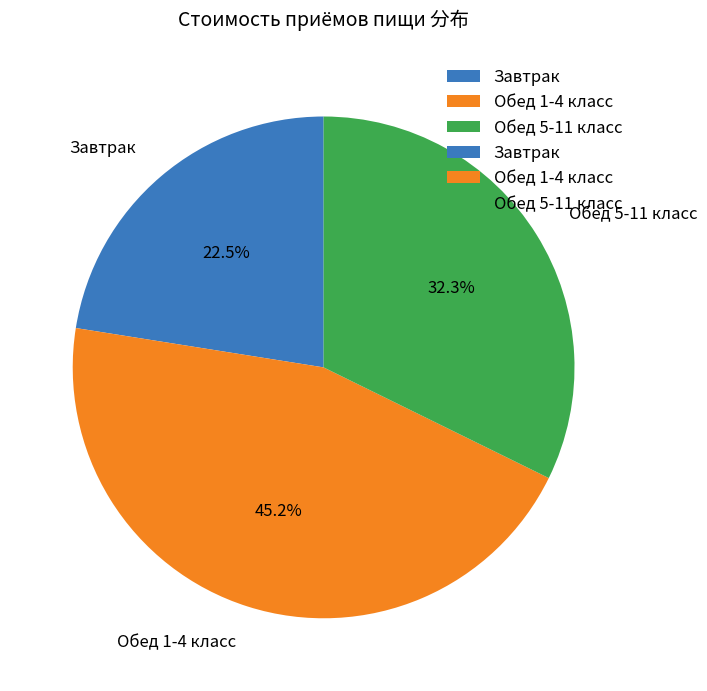

Approximately how many times larger is the value at Обед 5-11 класс compared to Обед 1-4 класс?

0.7